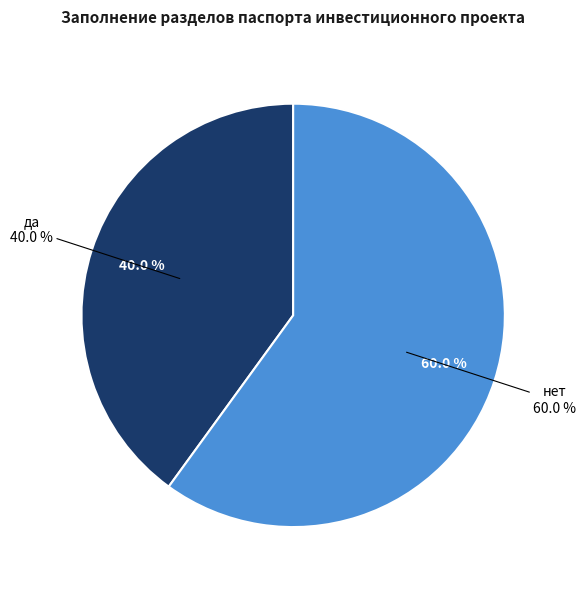

Is it true that да is 40% of the pie?

True